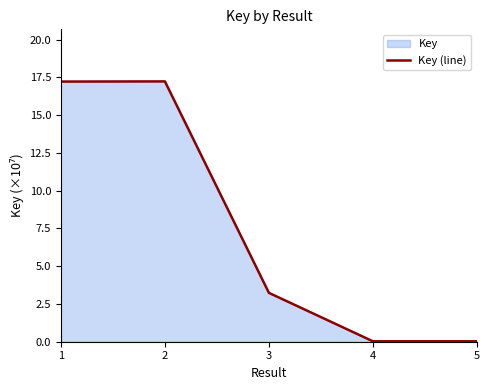

Reading left to right, transcribe all the data shown in this chart.

1=17.2	2=17.2	3=3.2	4=0.0	5=0.0